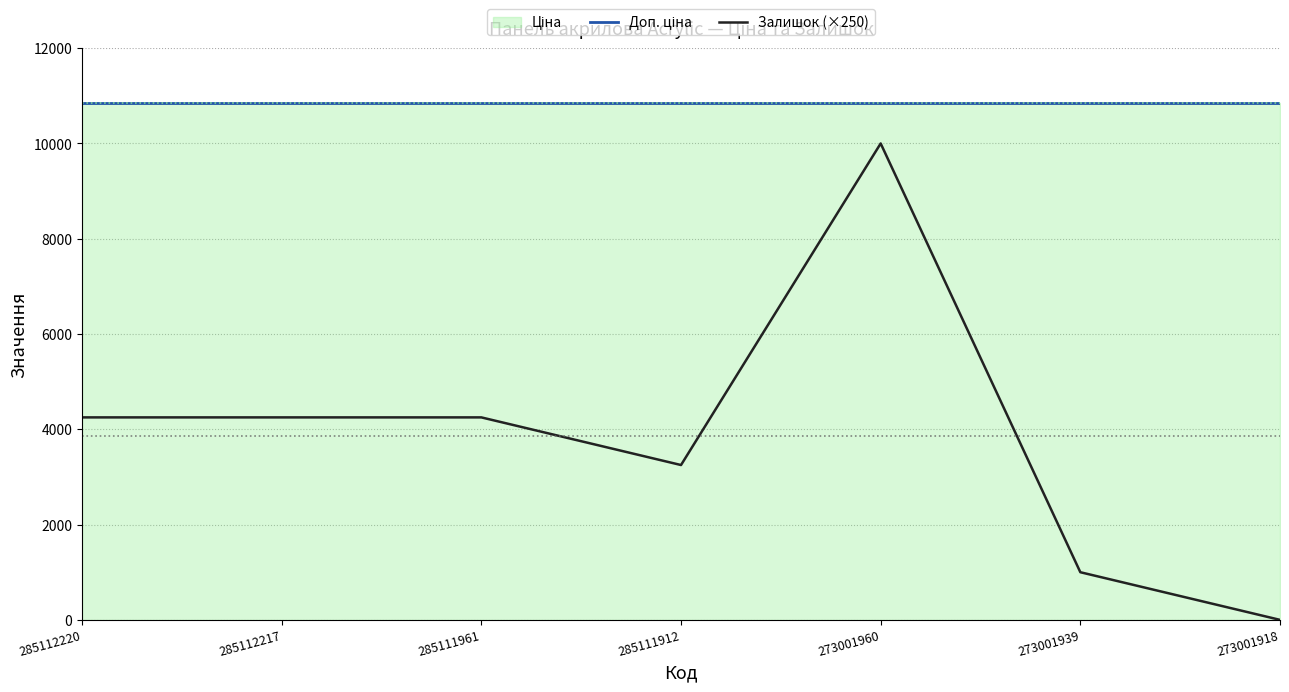

True or false: Доп. ціна has more than 0 points higher than both neighbors.

False